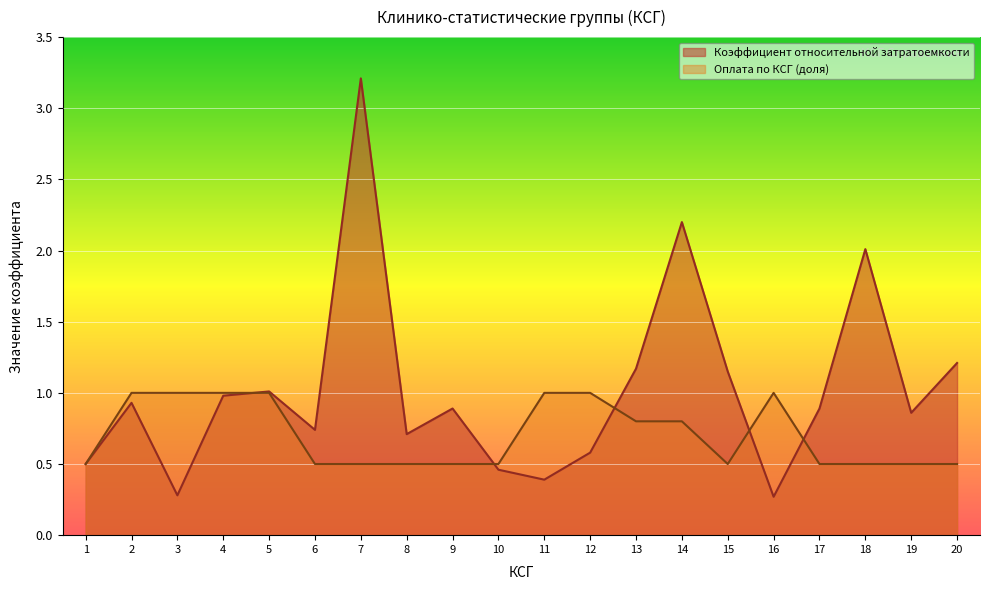

What is the total value across all series at 3?

1.3